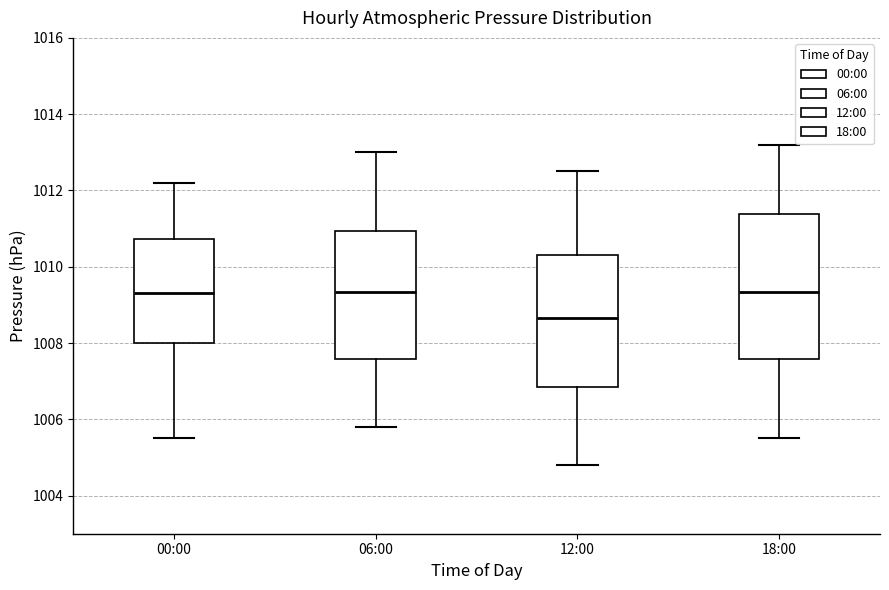

Reading left to right, read every box against the y-axis: the position of its median line, the range the box covers, and the ends of its whiskers. The values are not printed on the chart, so give them approximately, as read against the axis.

00:00: median 1009.4, box 1008.0 to 1010.8, whiskers 1005.6 to 1012.2
06:00: median 1009.4, box 1007.6 to 1011.0, whiskers 1005.8 to 1013.0
12:00: median 1008.6, box 1006.8 to 1010.4, whiskers 1004.8 to 1012.6
18:00: median 1009.4, box 1007.6 to 1011.4, whiskers 1005.6 to 1013.2